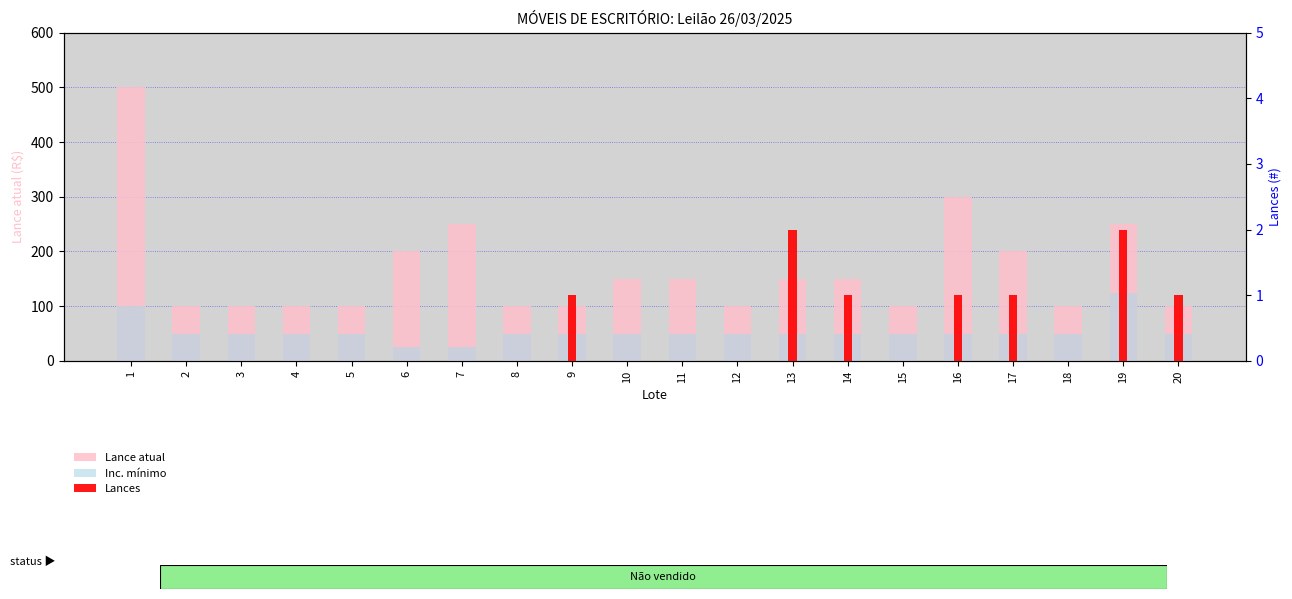

The Lances series shows 0 at 10. True or false?

True